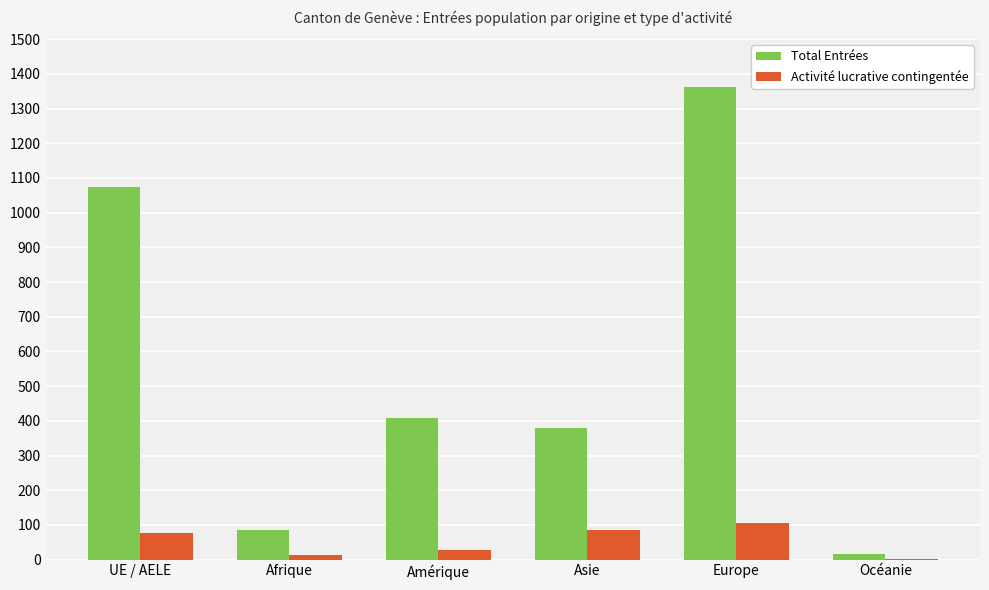

Where is Total Entrées nearest to the value 688?

Amérique